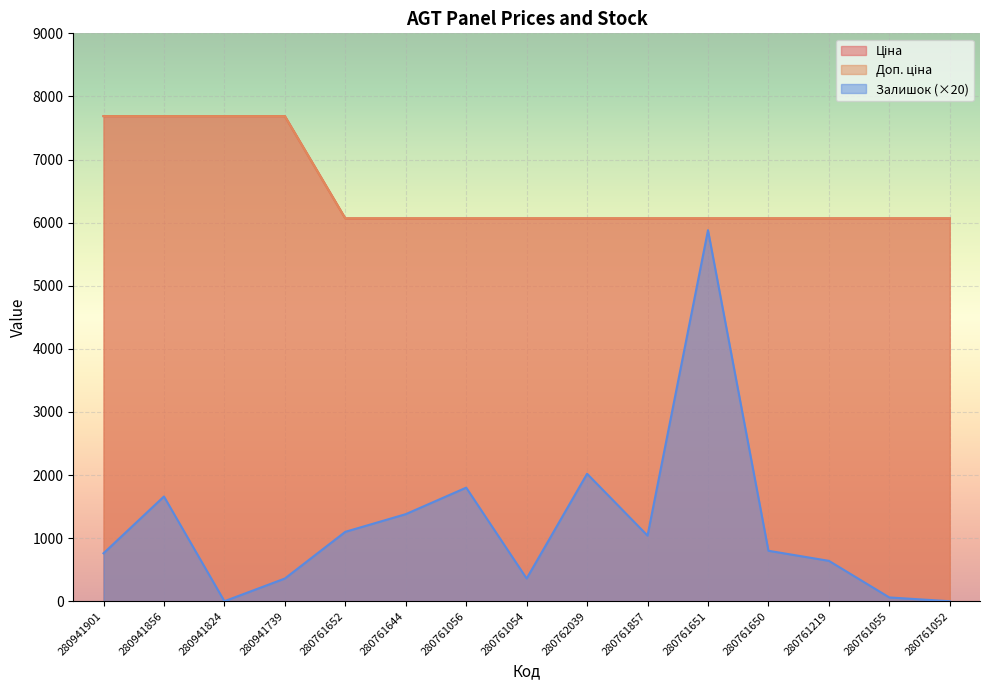

Between 280941856 and 280941824, which is larger?

280941856